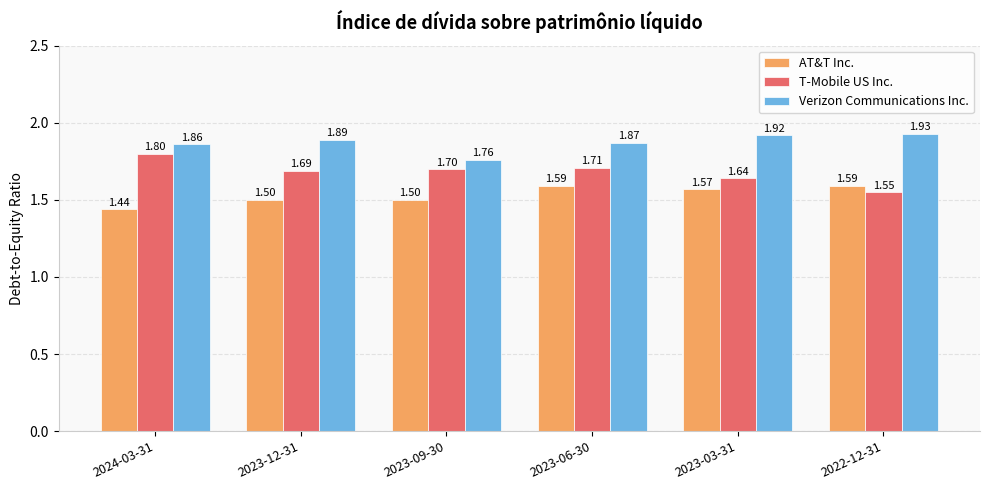

Does the chart contain stacked bars?

No